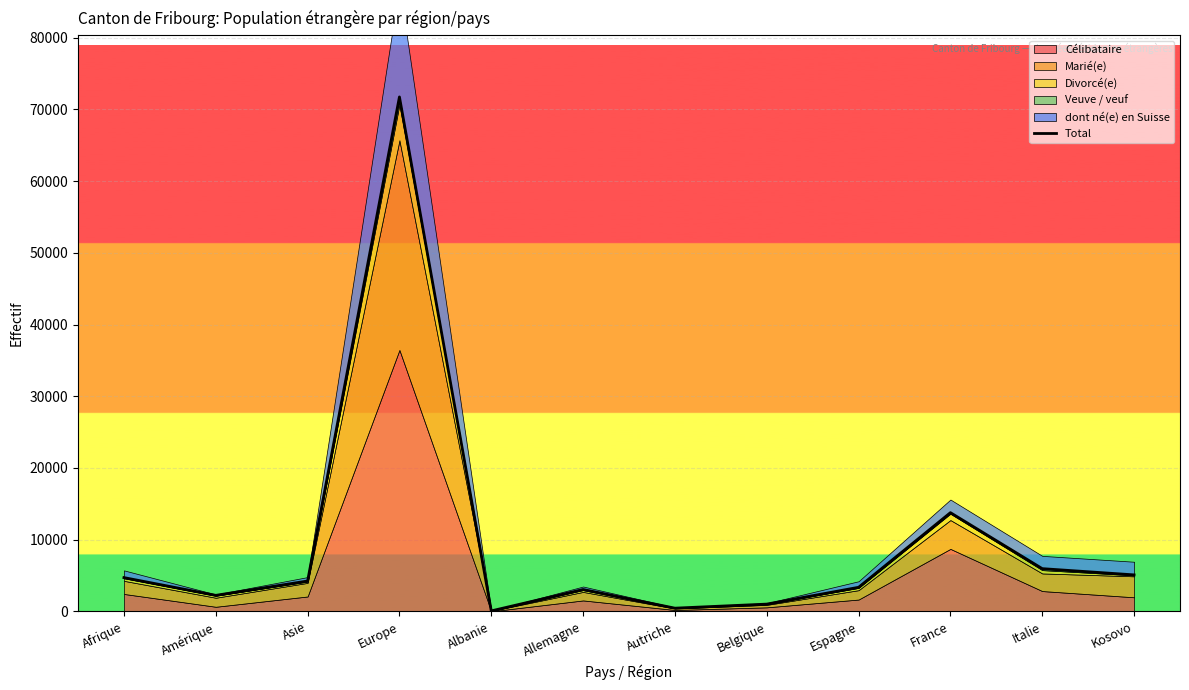

What is the label of the 11th point from the right?

Amérique